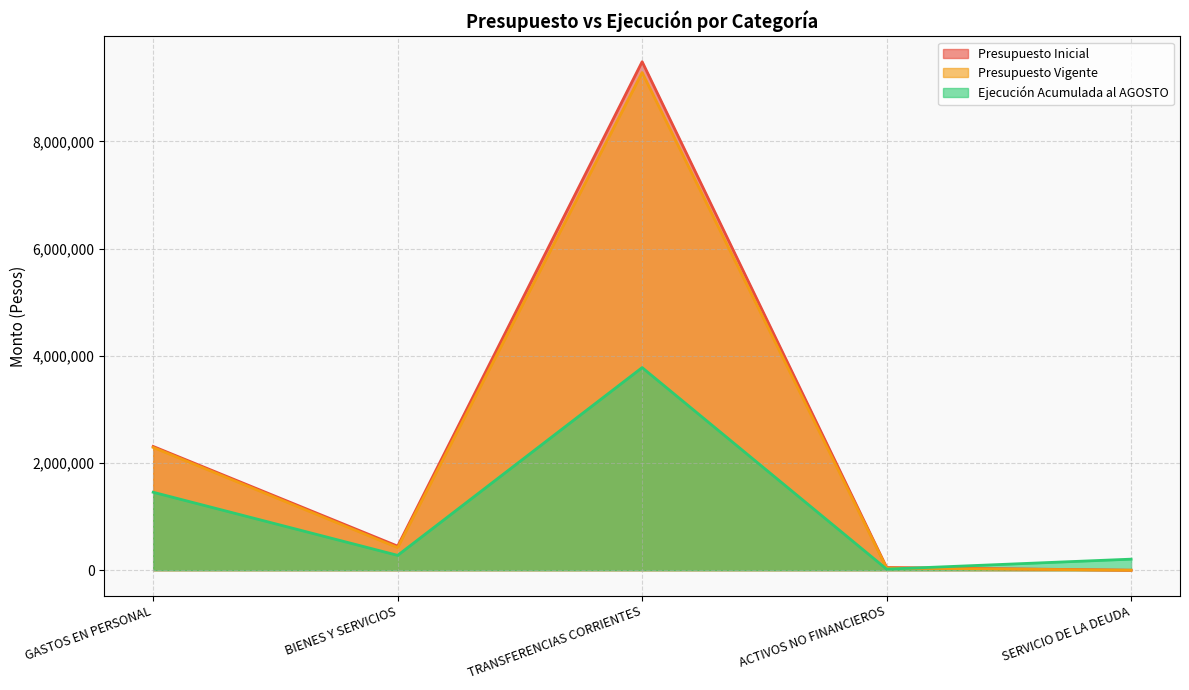

What is the difference between the maximum and minimum values in the Ejecución Acumulada al AGOSTO series?

3760638